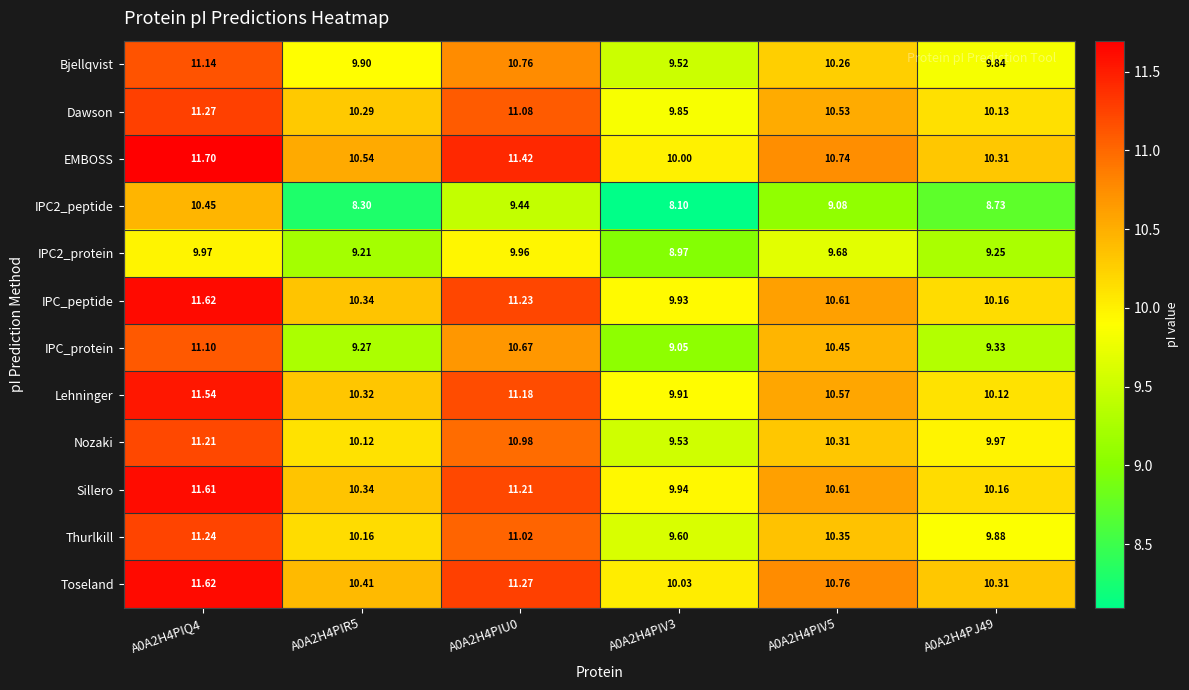

Is the value of IPC_protein at A0A2H4PIQ4 greater than the value of IPC2_peptide at A0A2H4PIV3?

Yes